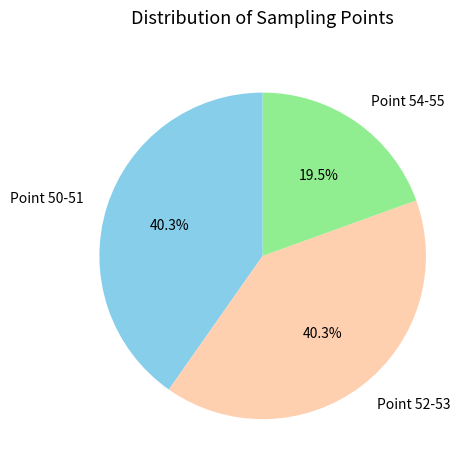

Which slice is the smallest?

Point 54-55